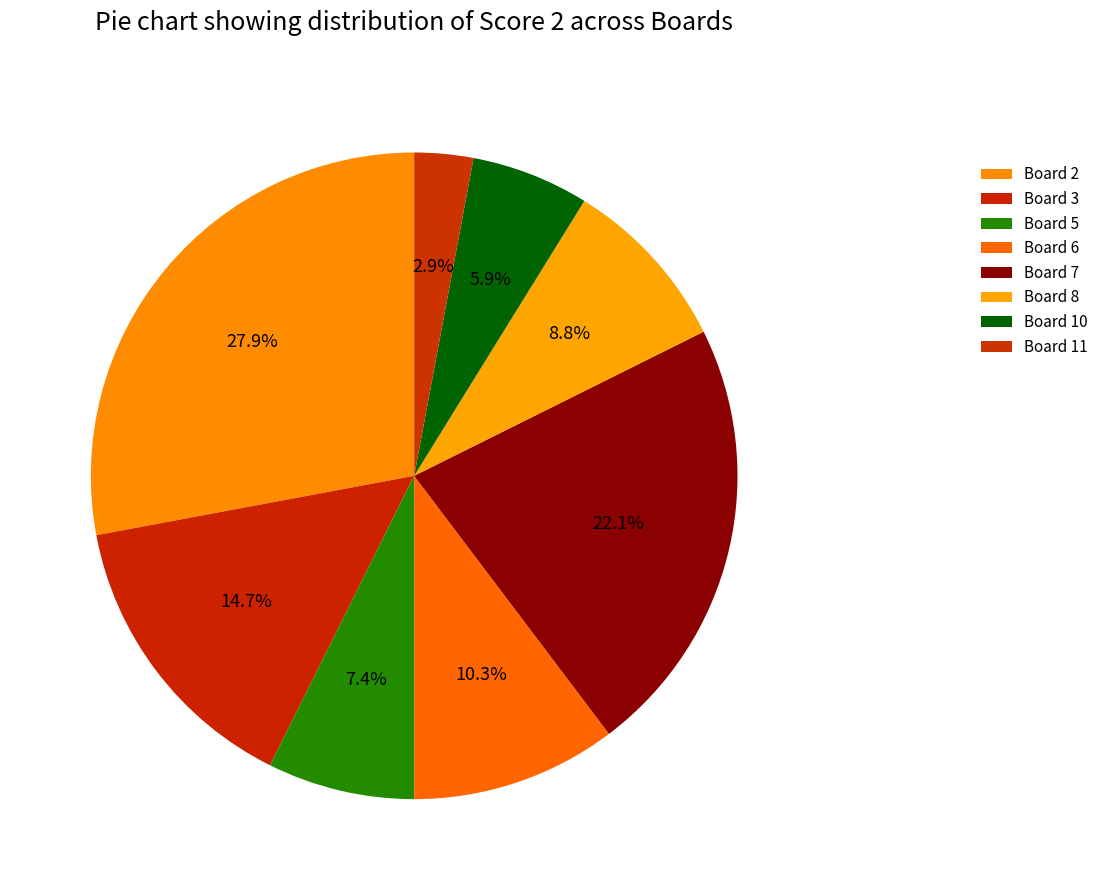

How many segments does this pie chart have?

8